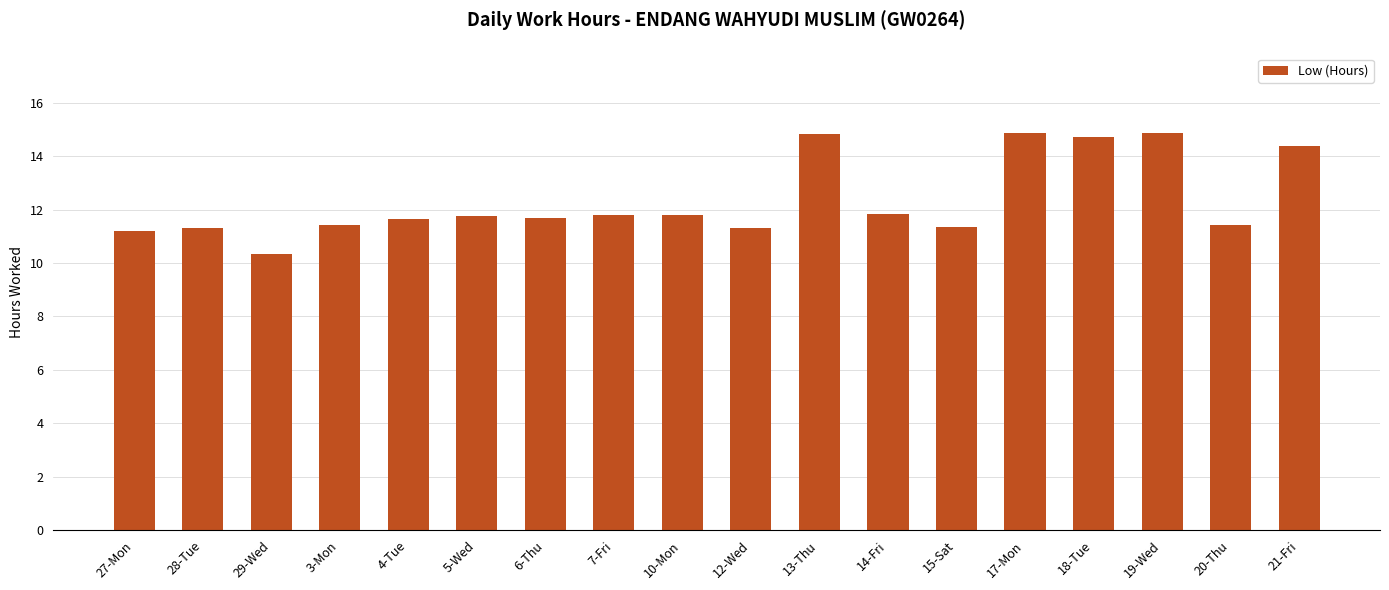

The chart shows a value of 17.5 at 15-Sat. True or false?

False